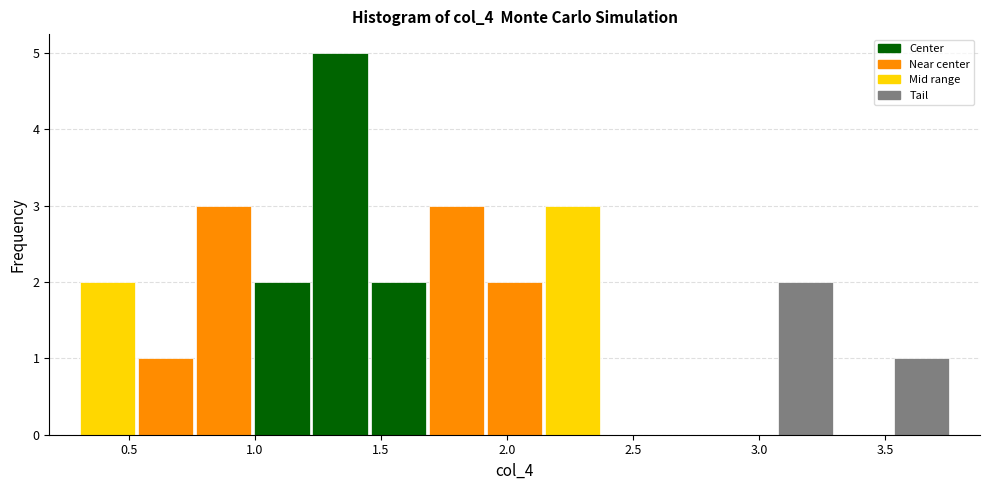

Reading left to right, list every bar in this chart as the range it spans on the x-axis followed by its height. Neither the bar edges nor the heights are printed on the chart, so give them approximately, as read against the axes.

0.30 to 0.55: 2
0.55 to 0.75: 1
0.75 to 1.00: 3
1.00 to 1.20: 2
1.20 to 1.45: 5
1.45 to 1.70: 2
1.70 to 1.90: 3
1.90 to 2.15: 2
2.15 to 2.40: 3
2.40 to 2.60: 0
2.60 to 2.85: 0
2.85 to 3.05: 0
3.05 to 3.30: 2
3.30 to 3.55: 0
3.55 to 3.75: 1